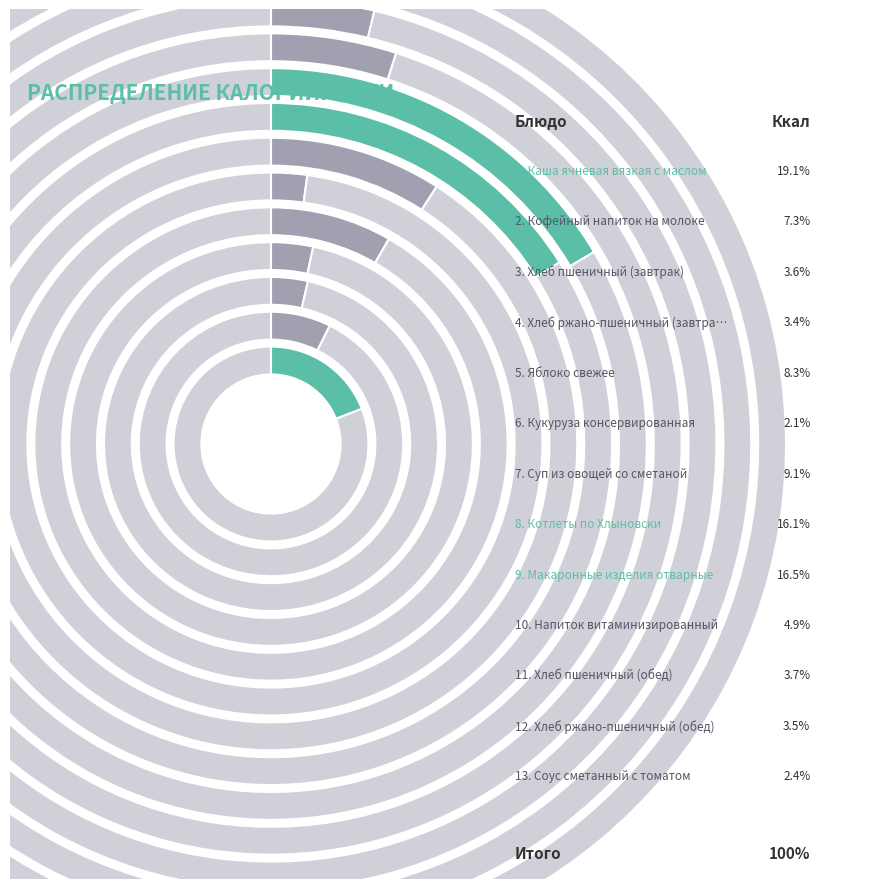

Which category has the biggest portion of the pie?

Каша ячневая вязкая с маслом